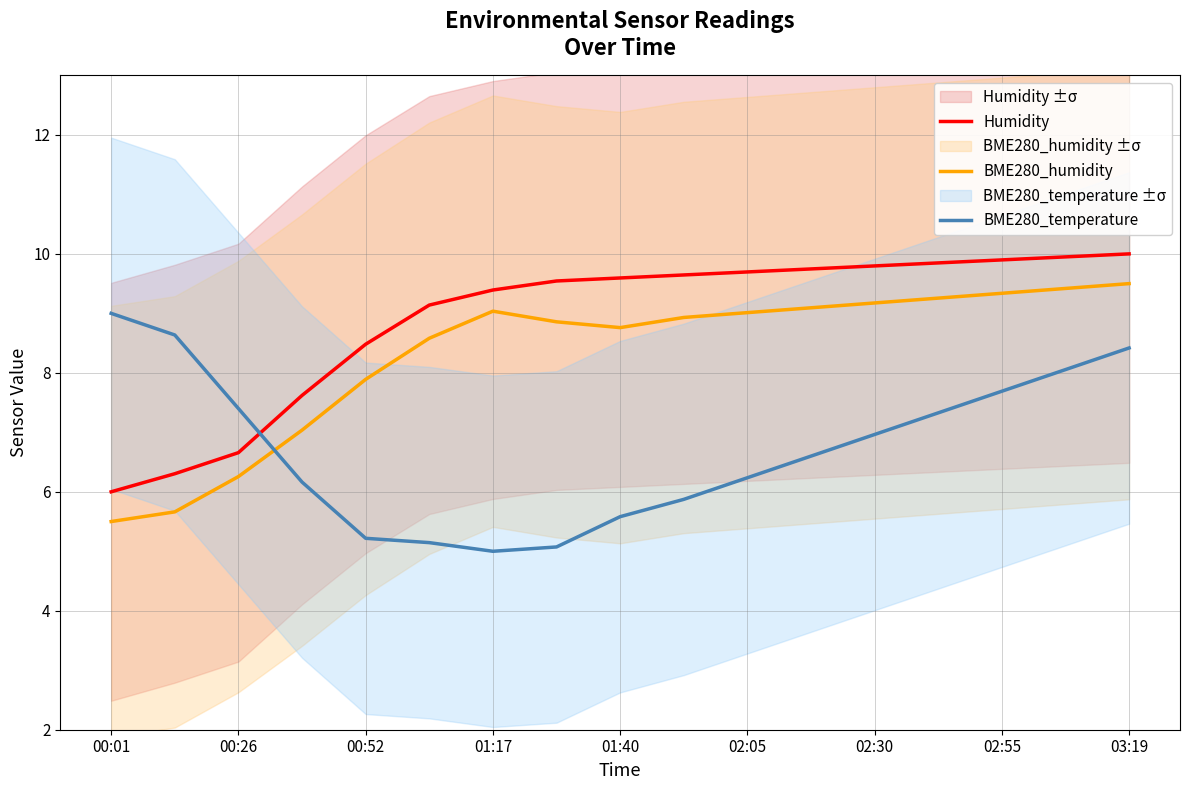

The value of BME280_humidity at 02:55 is 9.3. True or false?

True